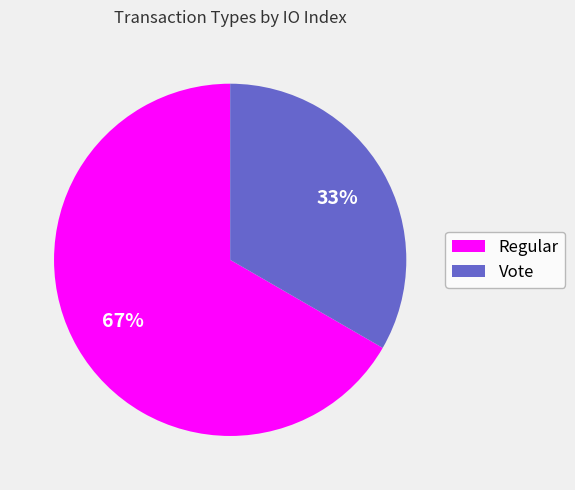

To the nearest percent, what is the combined percentage of Regular and Vote?

100%